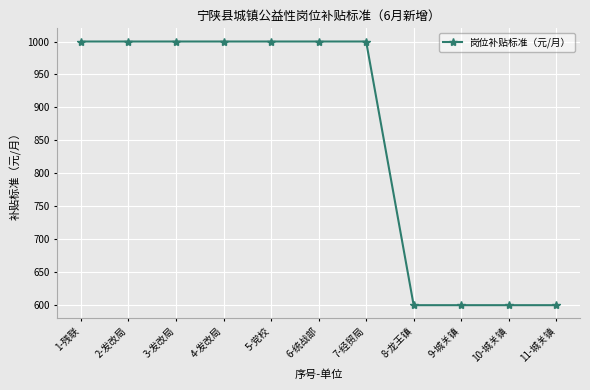

What is the sum of the values at 3-发改局 and 1-残联?

2000